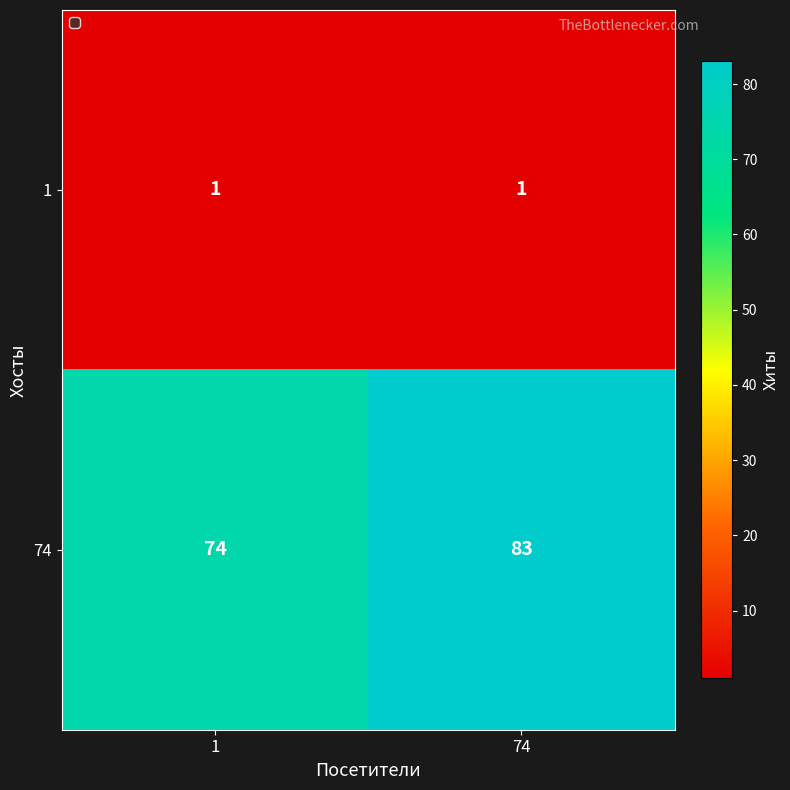

What value does the 74 series have at 1?

74